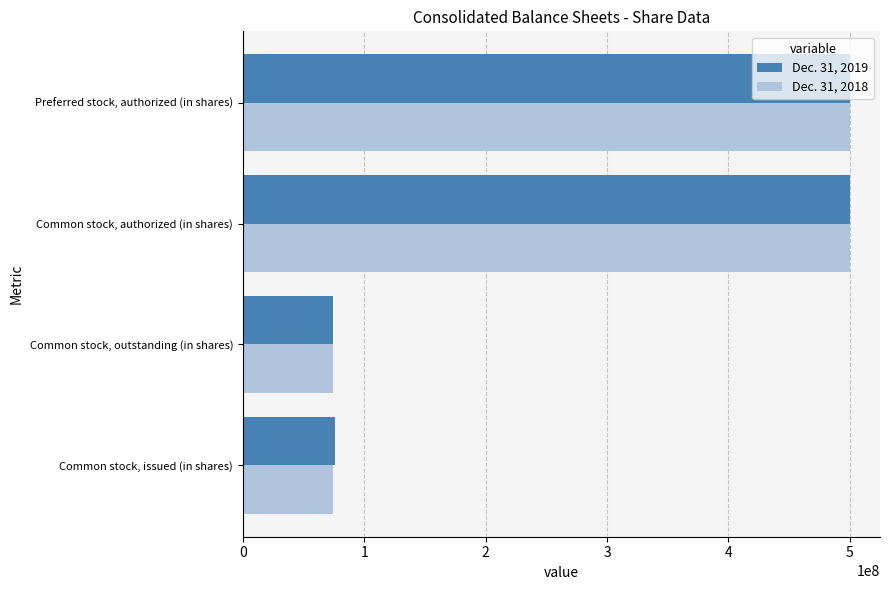

Rank the series at Common stock, issued (in shares) from highest to lowest value.

Dec. 31, 2019, Dec. 31, 2018